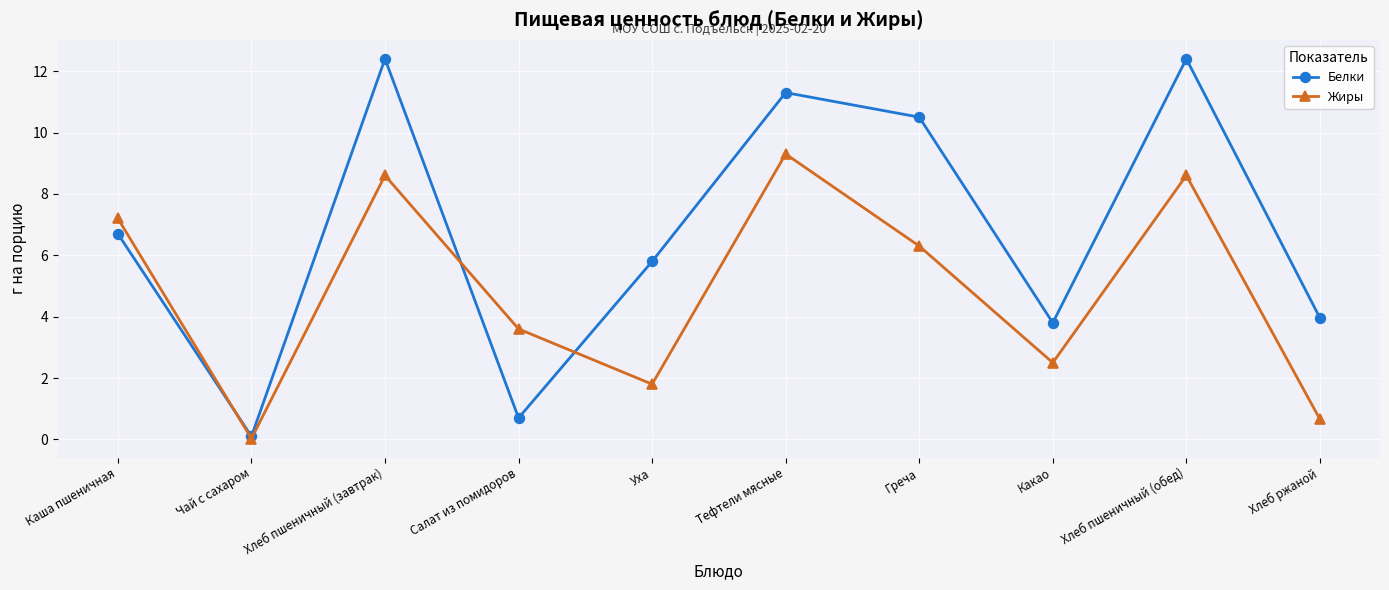

What is the sum of the Белки values at Хлеб ржаной and Салат из помидоров?

4.7